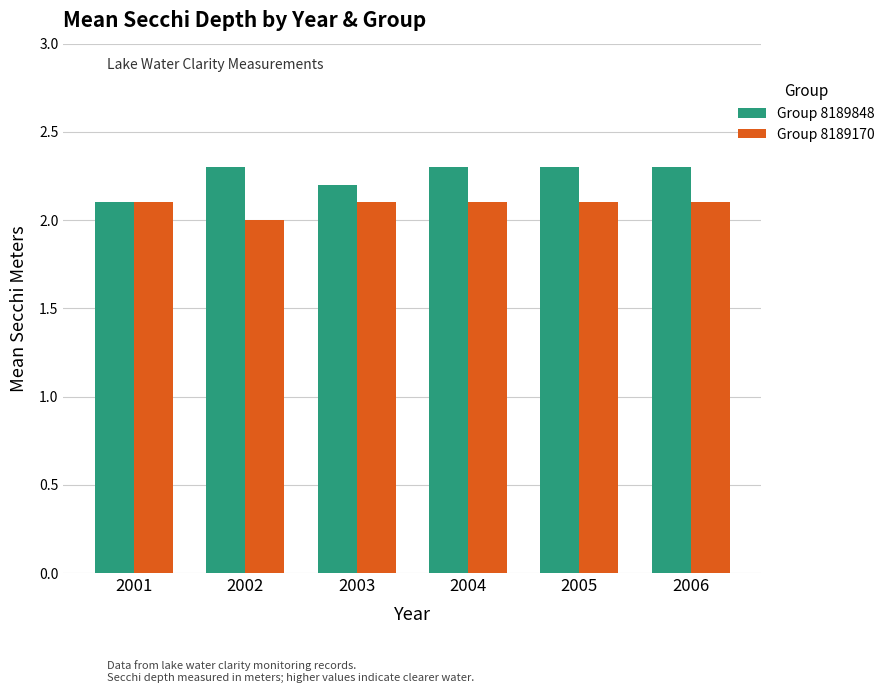

Which category has the lowest value across all series?

2002